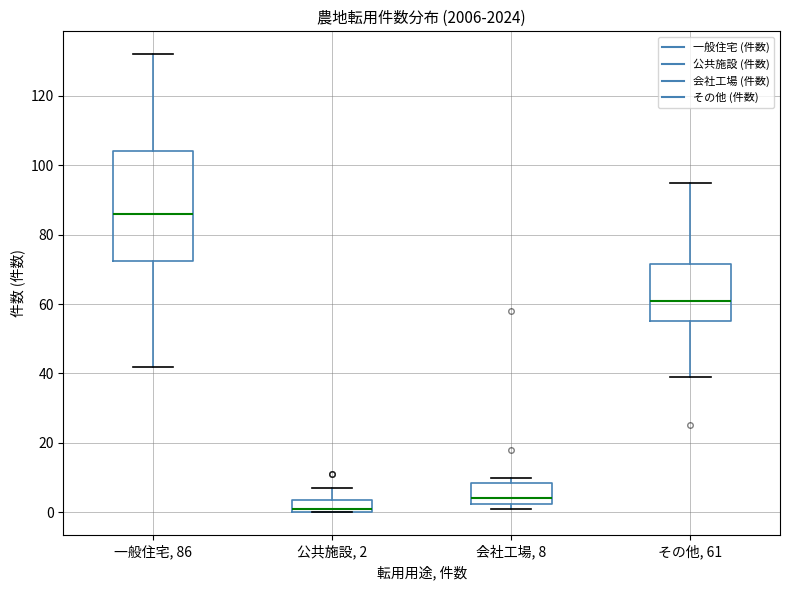

Which box's median line is the lowest?

公共施設, 2